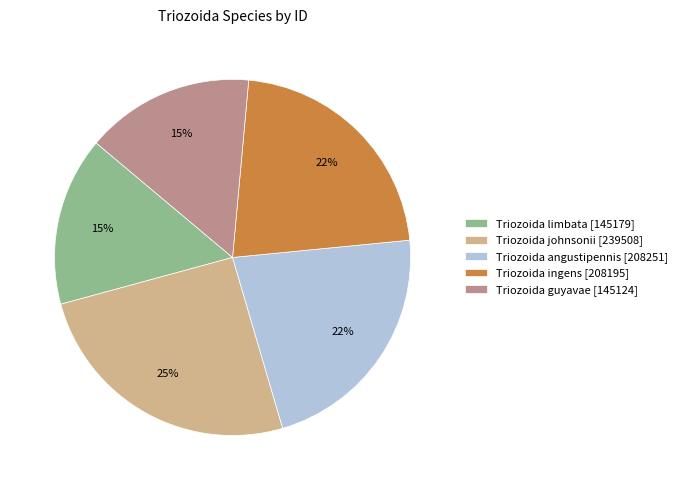

Which slice is the largest?

Triozoida johnsonii